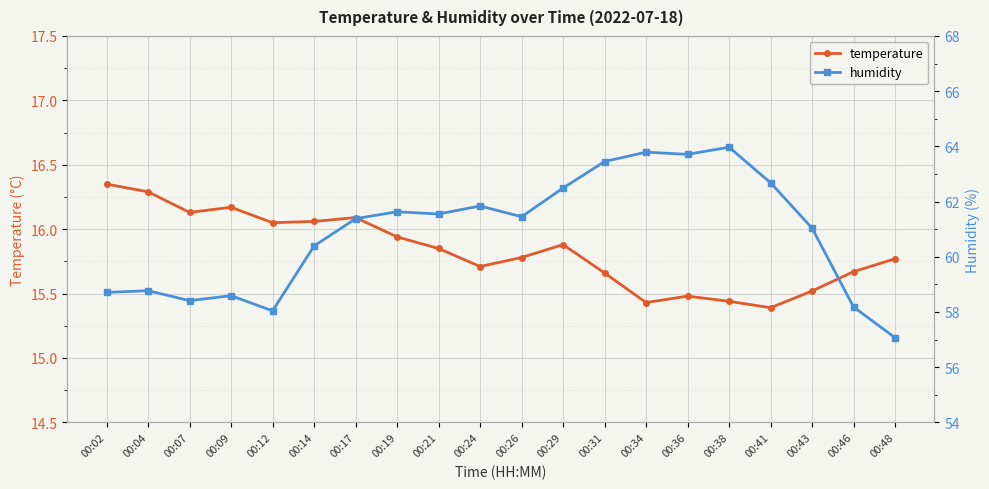

How many interior local valleys does the temperature series have?

5